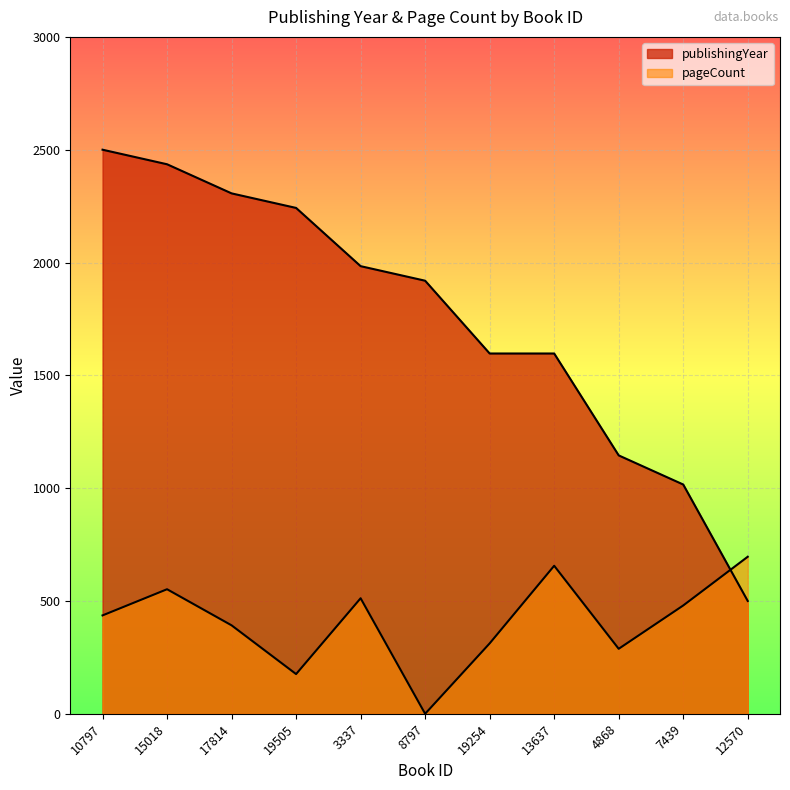

Is it true that pageCount equals 841.8 at 15018?

False